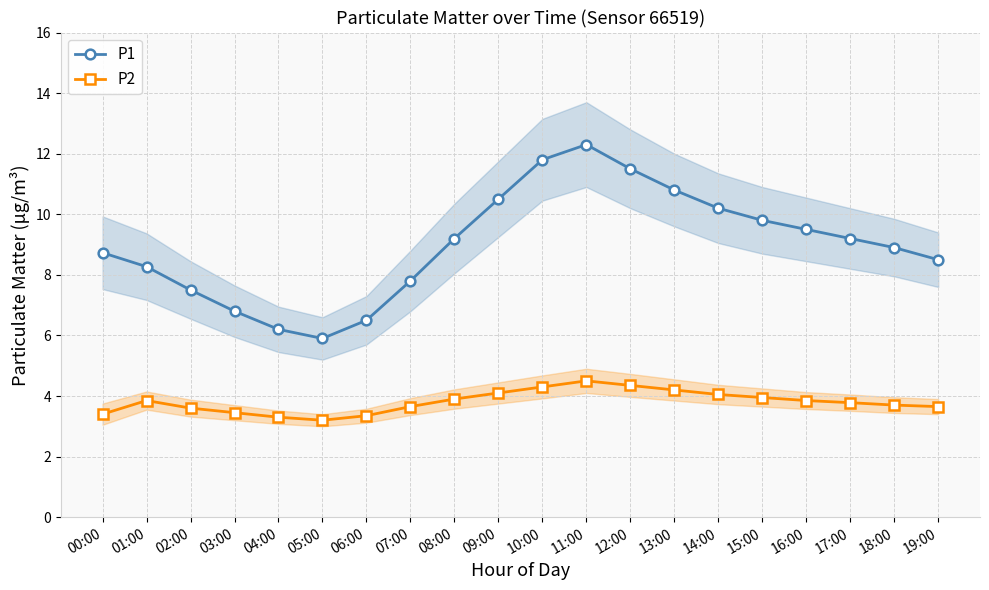

The P1 series shows 7.5 at 02:00. True or false?

True